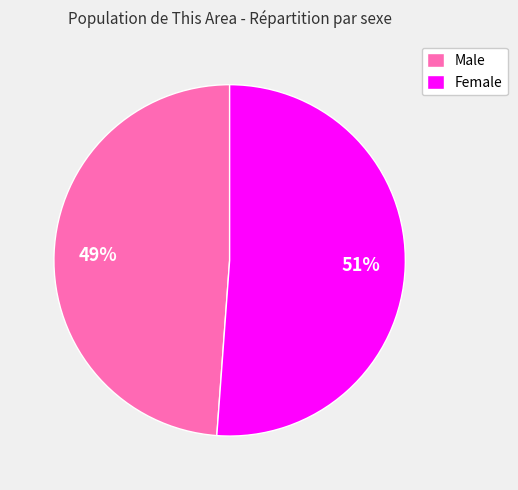

Is there any slice that represents more than half of the pie?

Yes